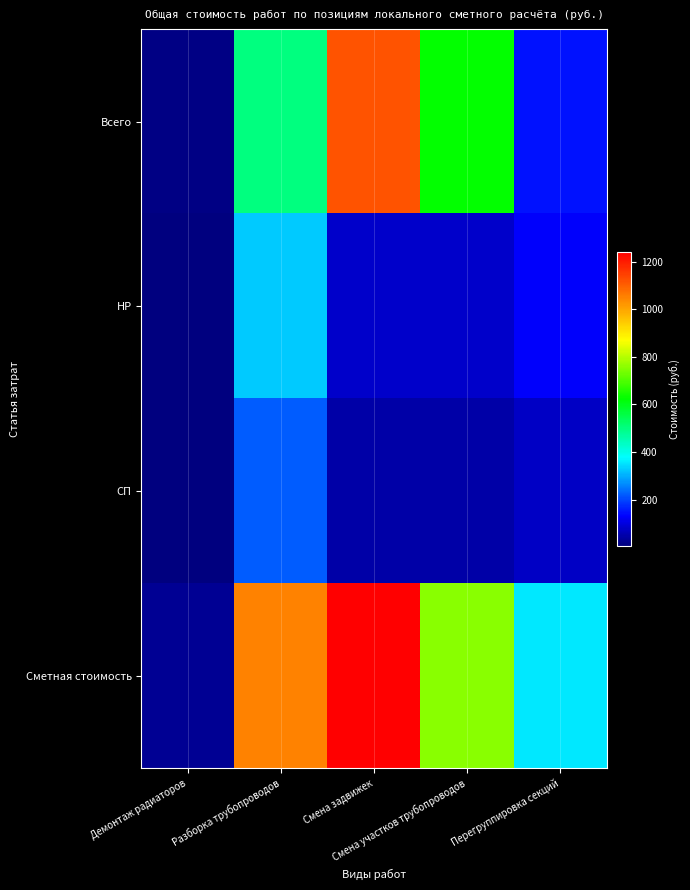

What is the difference between the highest and lowest values at Смена участков трубопроводов?

709